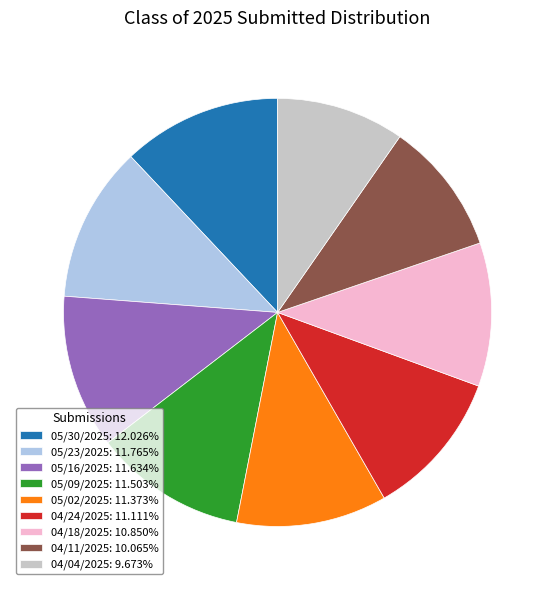

Combined, do 05/02/2025: 11.373% and 04/11/2025: 10.065% account for over 50%?

No